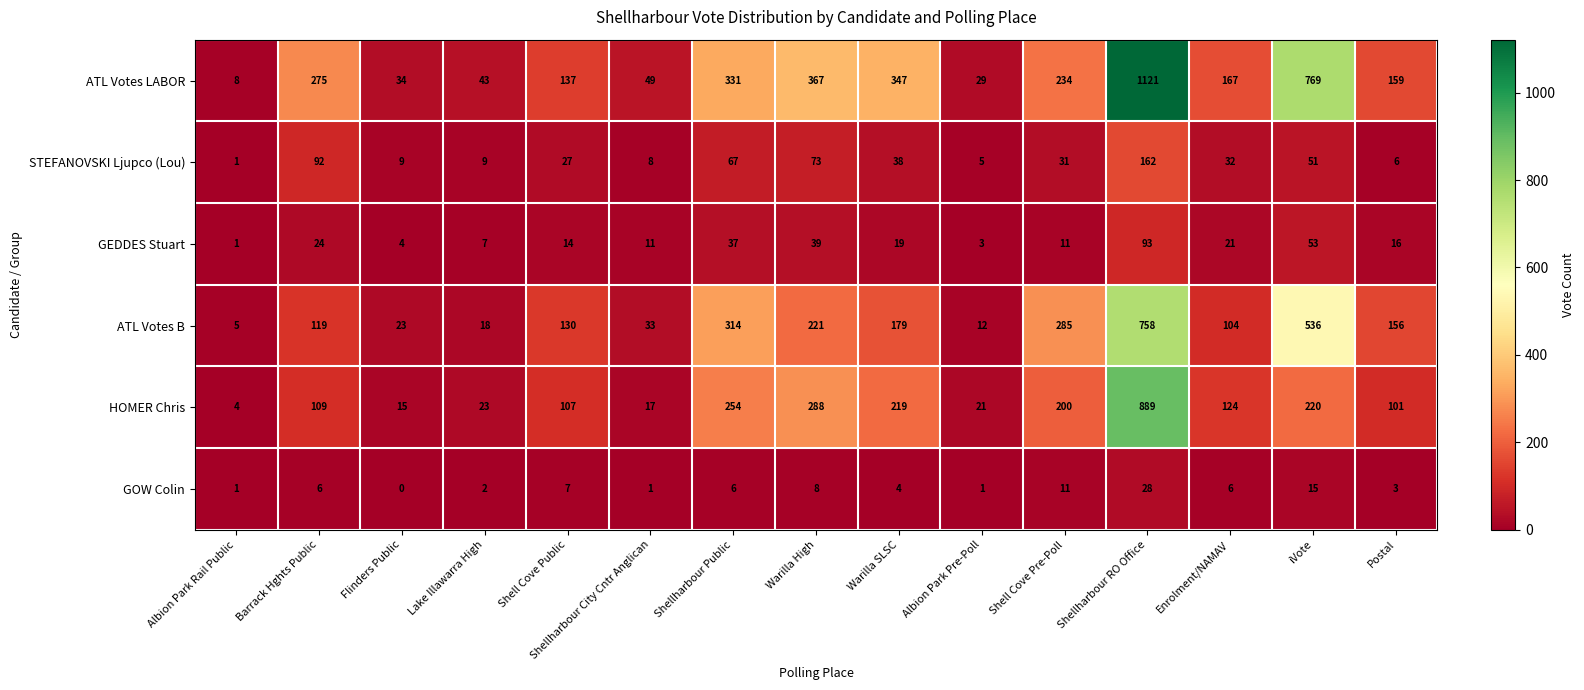

The ATL Votes B series shows 536 at iVote. True or false?

True